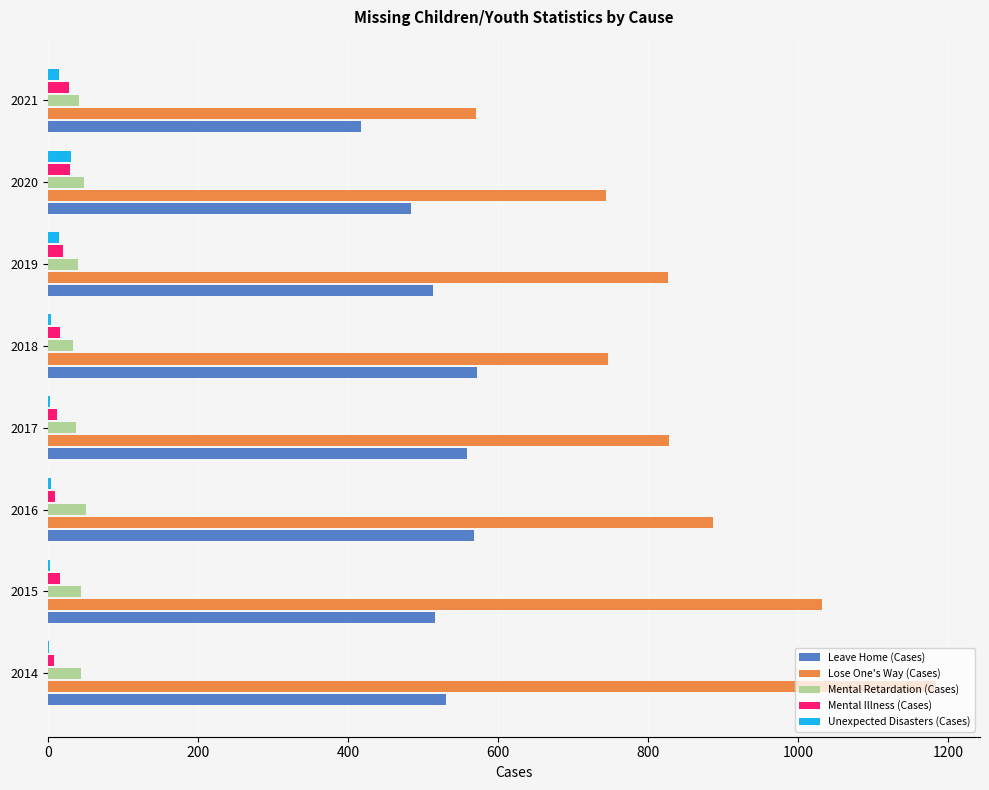

What is the sum of all Mental Illness (Cases) values?

146